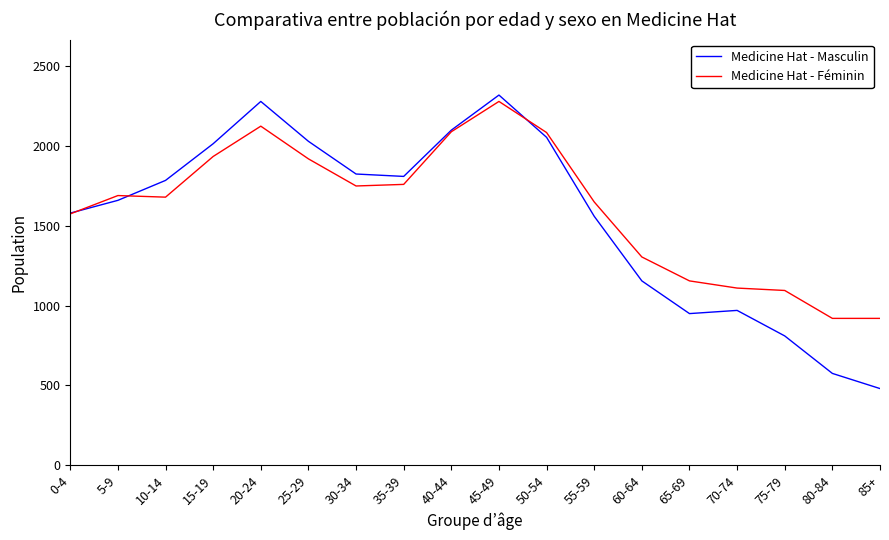

What is the highest value of the Medicine Hat - Masculin series?

2320